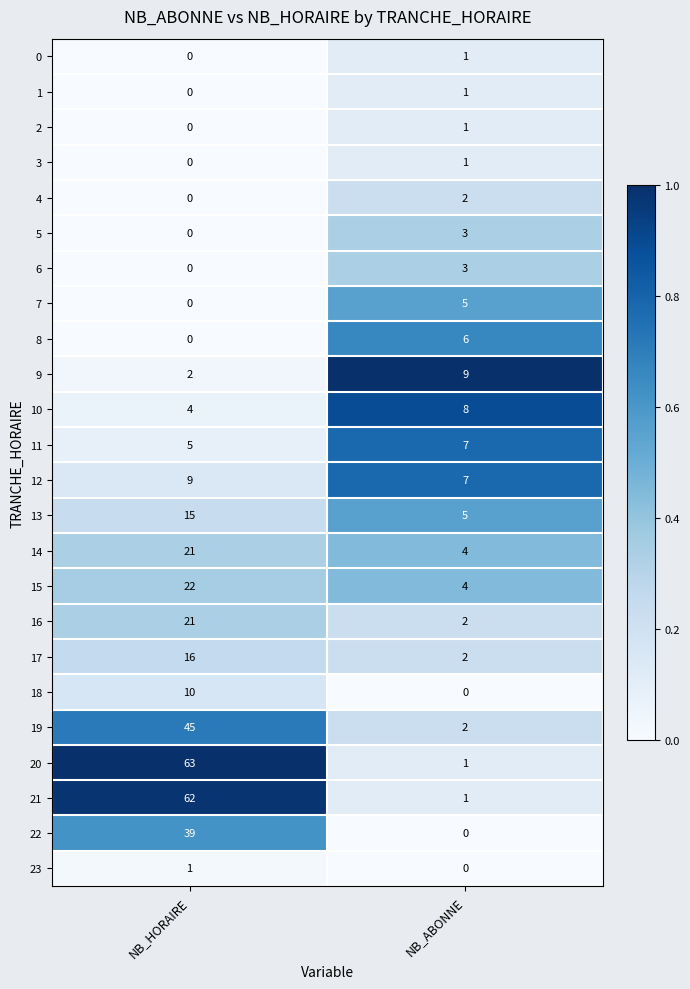

List the labels in order of 21 value, smallest first.

NB_ABONNE, NB_HORAIRE